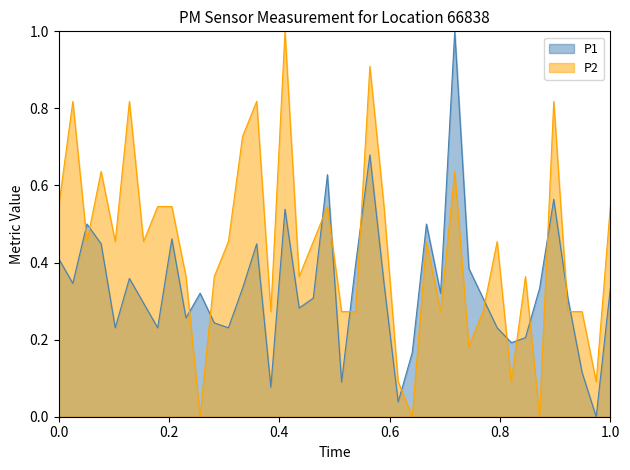

List the series in order of their overall mean, highest first.

P2, P1